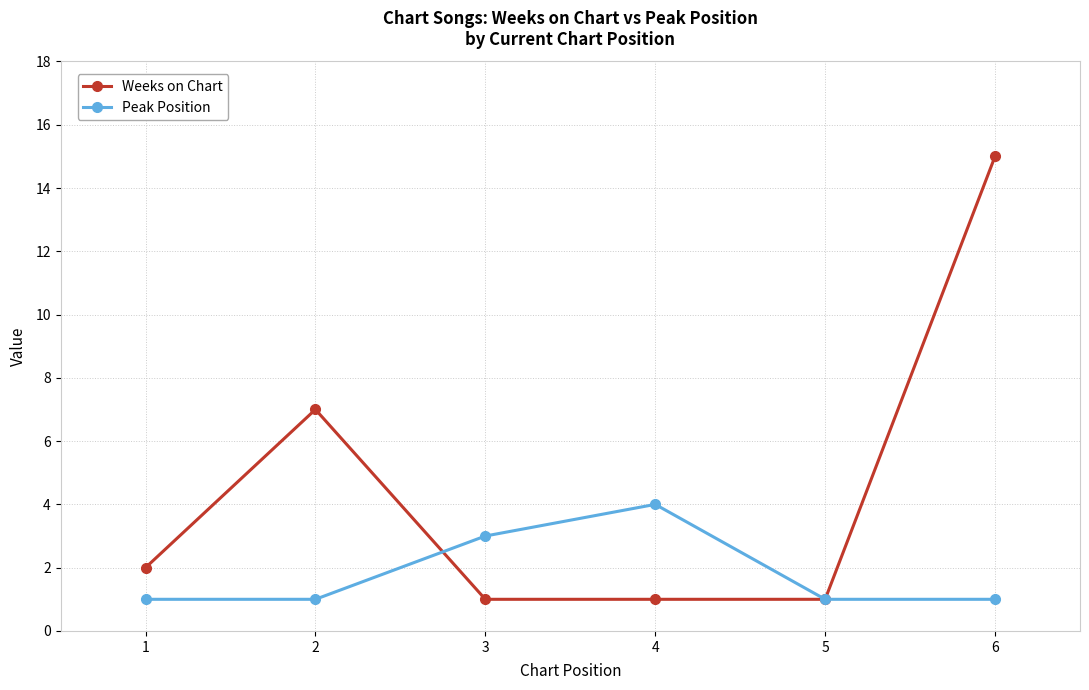

How many lines are shown in the chart?

2